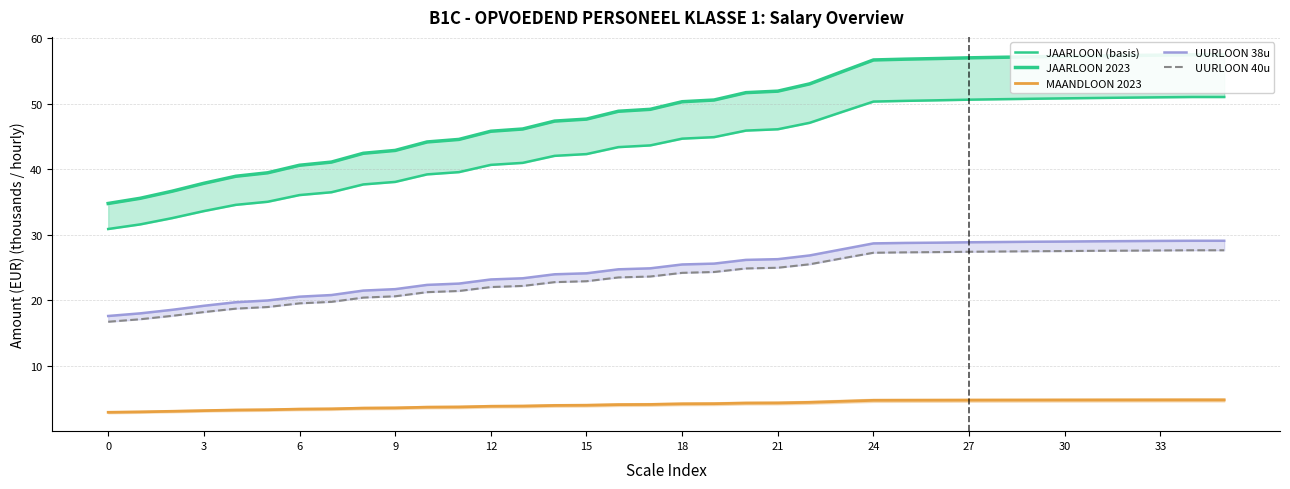

What is the label of the 22nd point from the right?

14